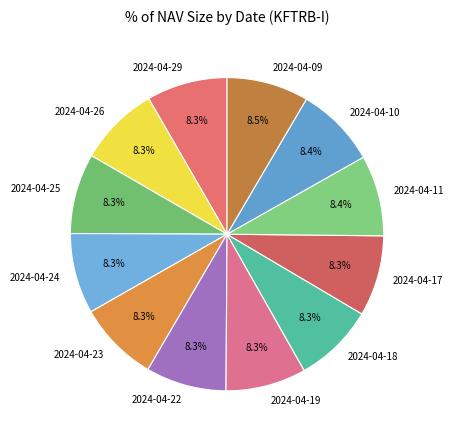

How many segments does this pie chart have?

12